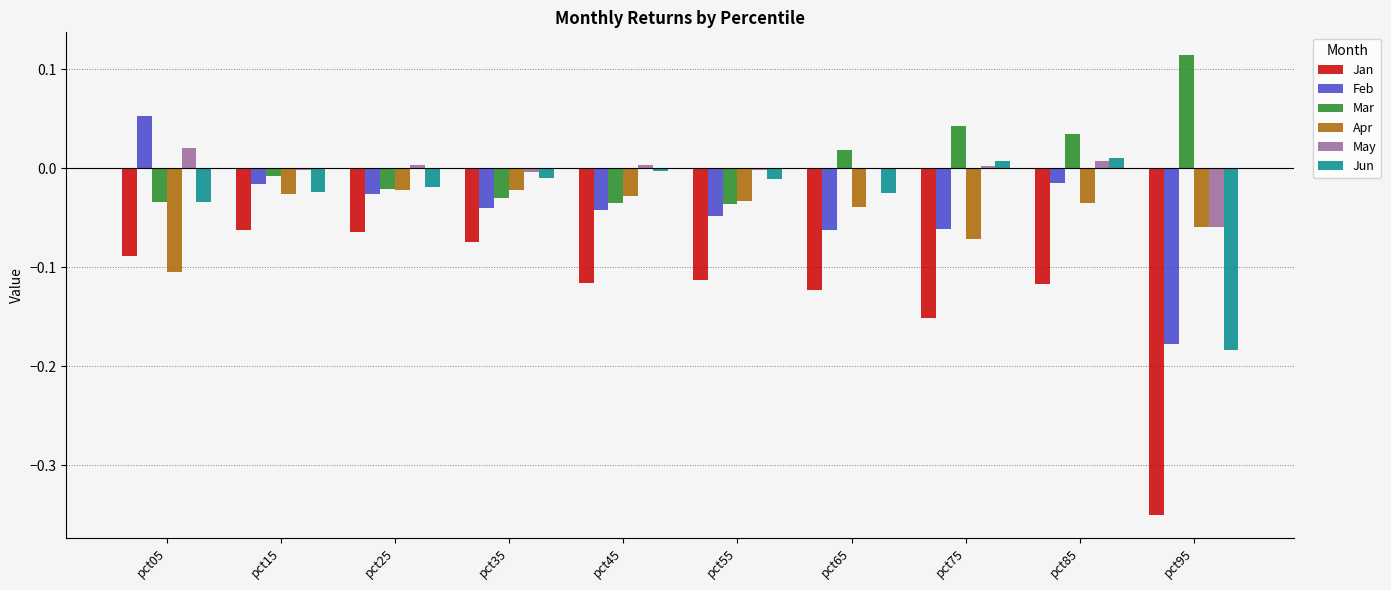

Which category has the highest value across all series?

pct95